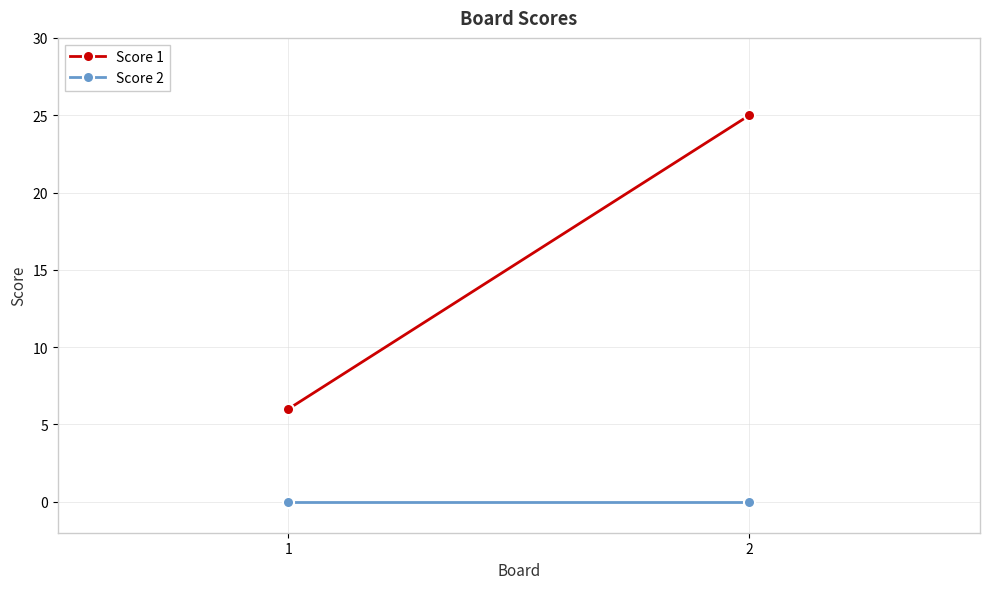

Is the value of Score 2 at 1 greater than the value of Score 1 at 1?

No